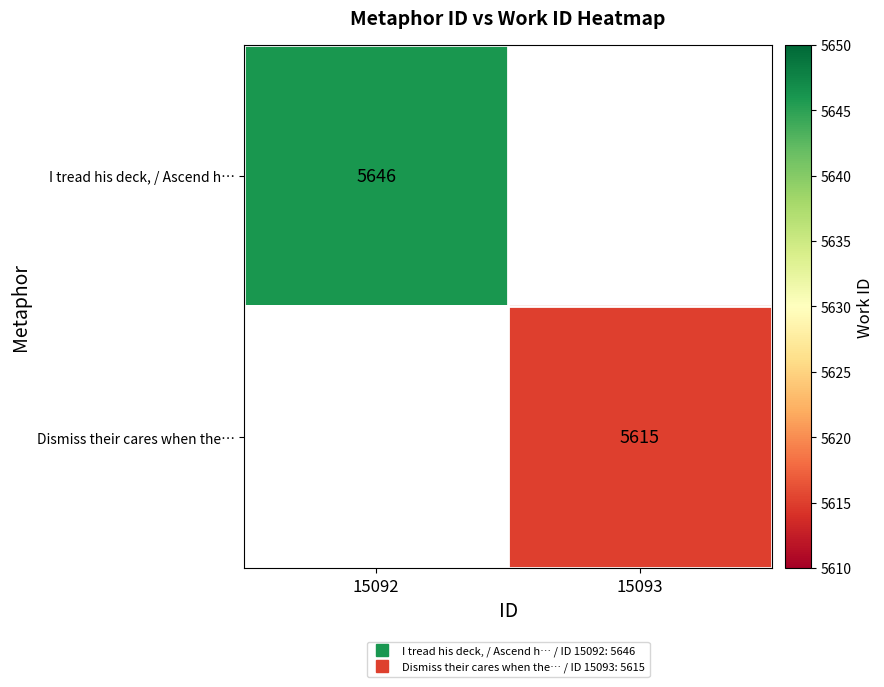

At how many categories does at least one series exceed 5645?

1